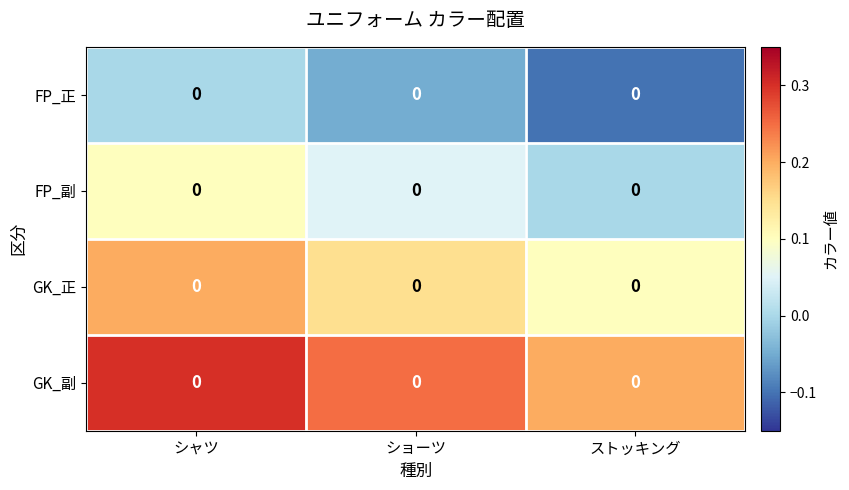

Rank the series by their maximum value, from lowest to highest.

FP_正, FP_副, GK_正, GK_副